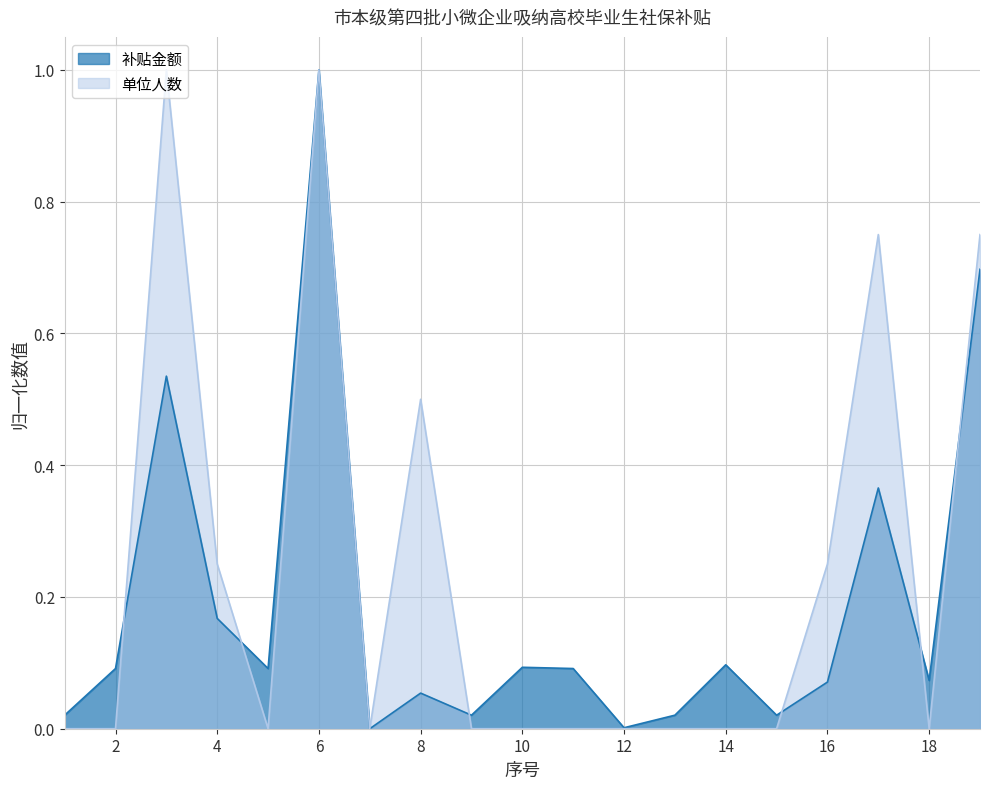

How many lines are shown in the chart?

2